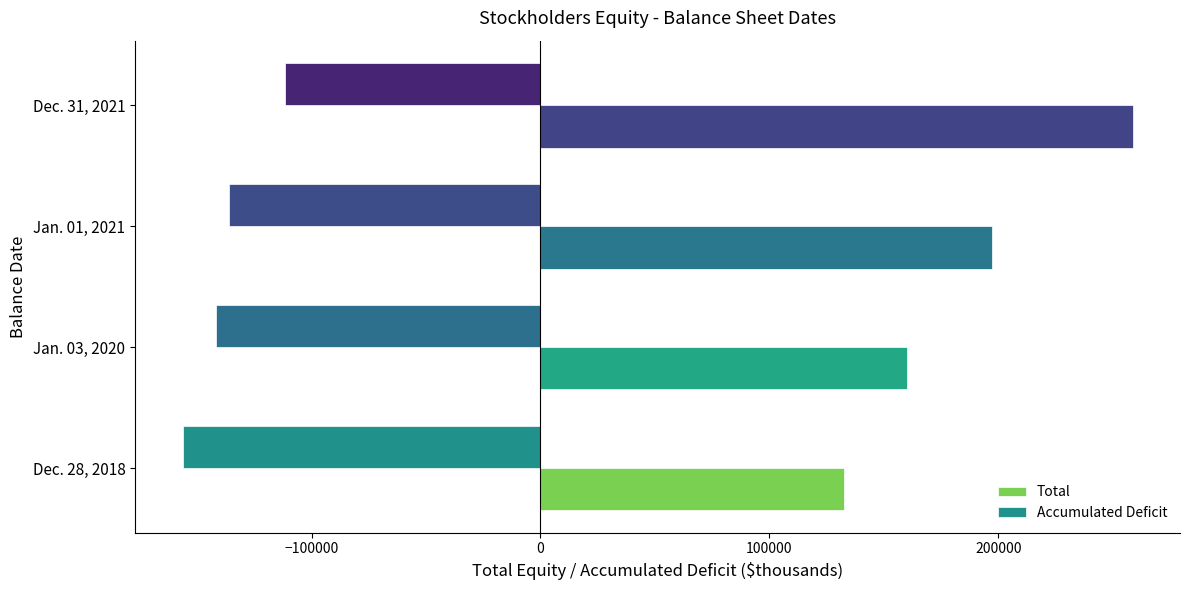

What is the total value across all series at Jan. 03, 2020?

18080